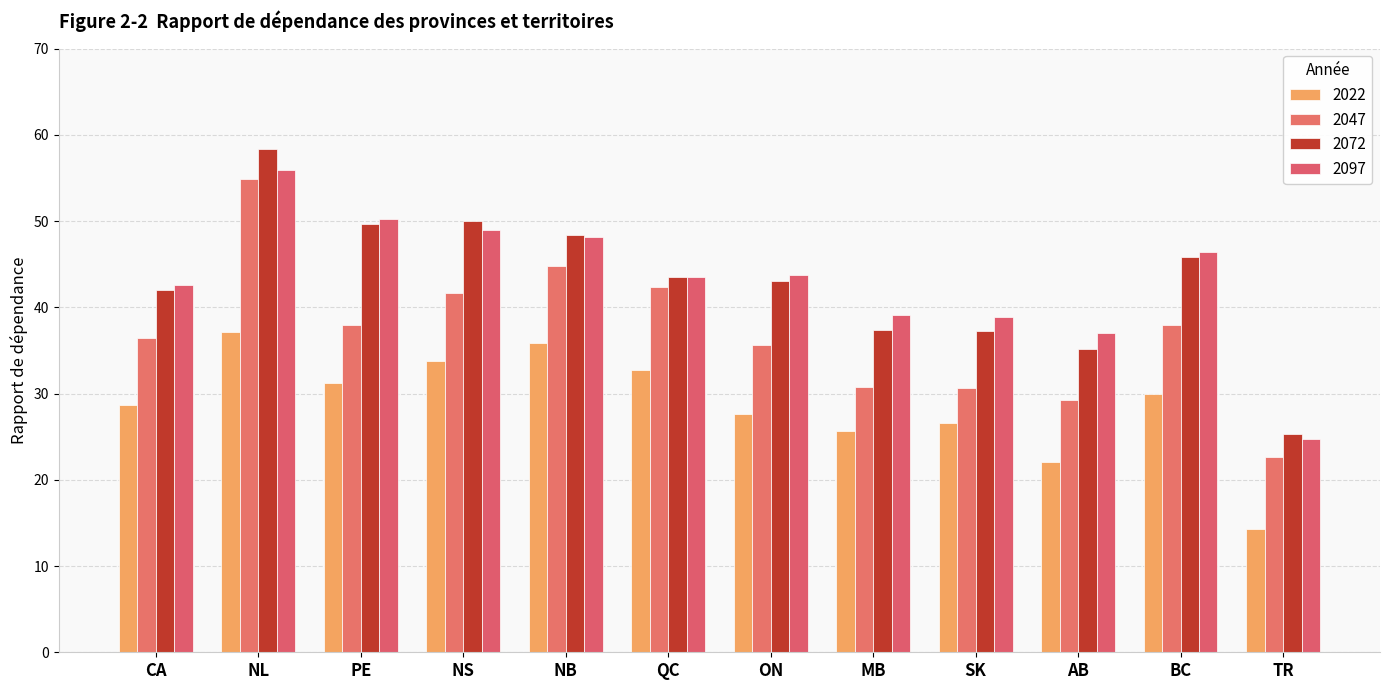

At how many categories does at least one series exceed 57?

1